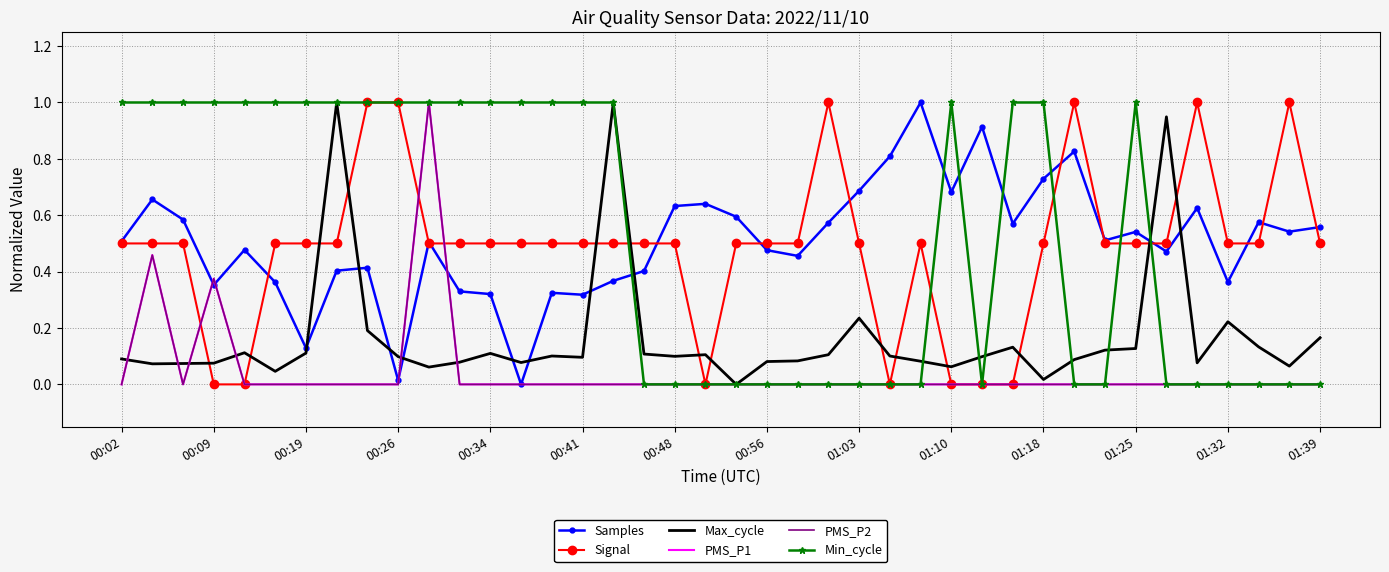

Rank the series by their maximum value, from lowest to highest.

Samples, Signal, Max_cycle, PMS_P1, PMS_P2, Min_cycle